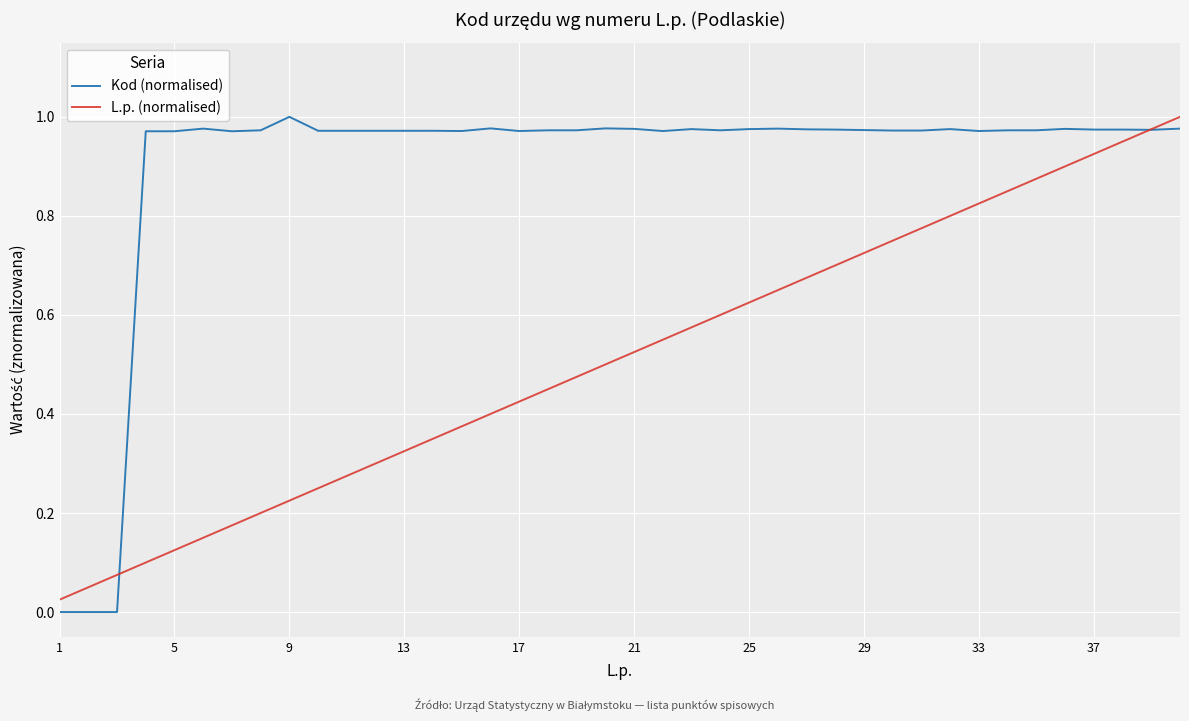

How many lines are shown in the chart?

2